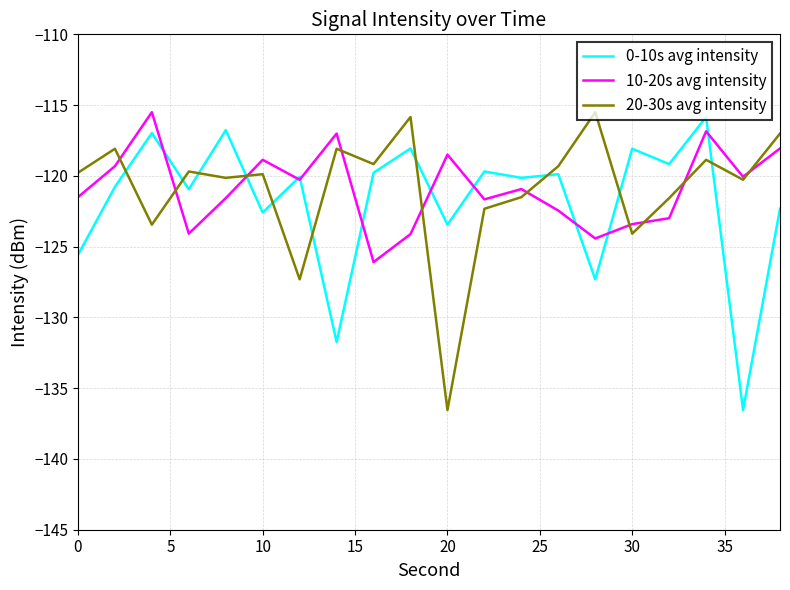

After their last crossing, which series has the higher values: 0-10s avg intensity or 20-30s avg intensity?

20-30s avg intensity